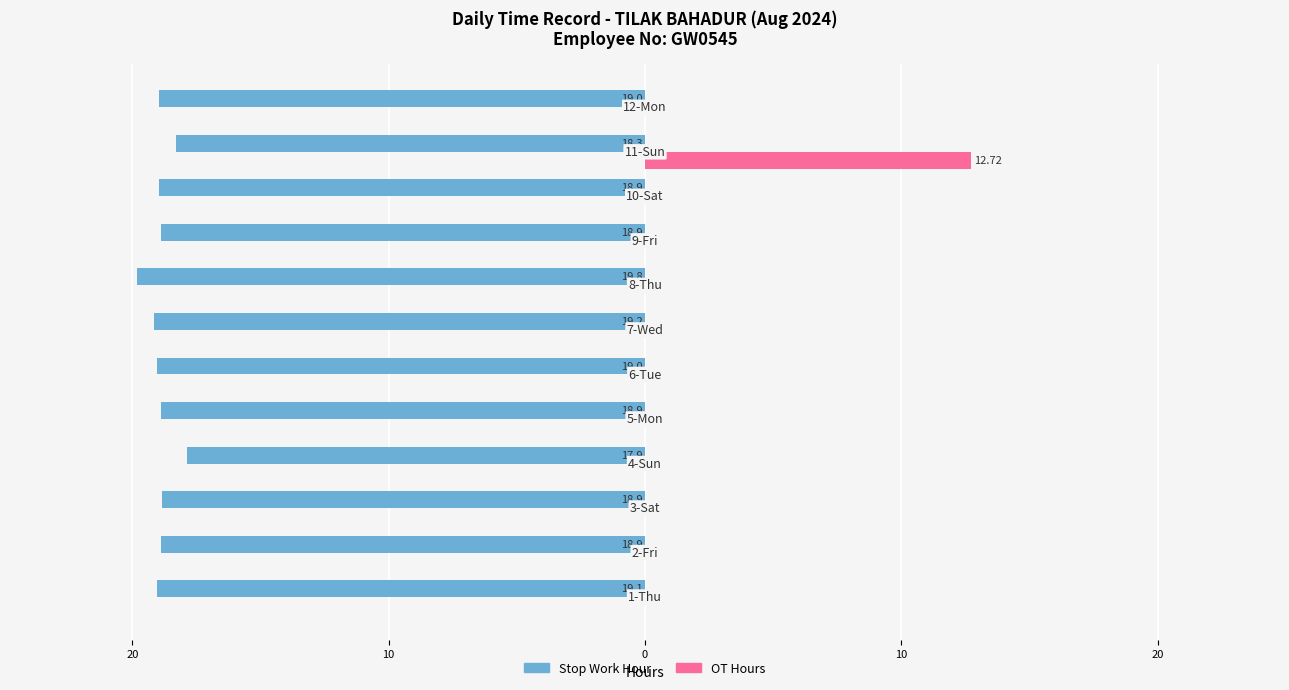

What are all the series names shown in the legend?

Stop Work Hour, OT Hours